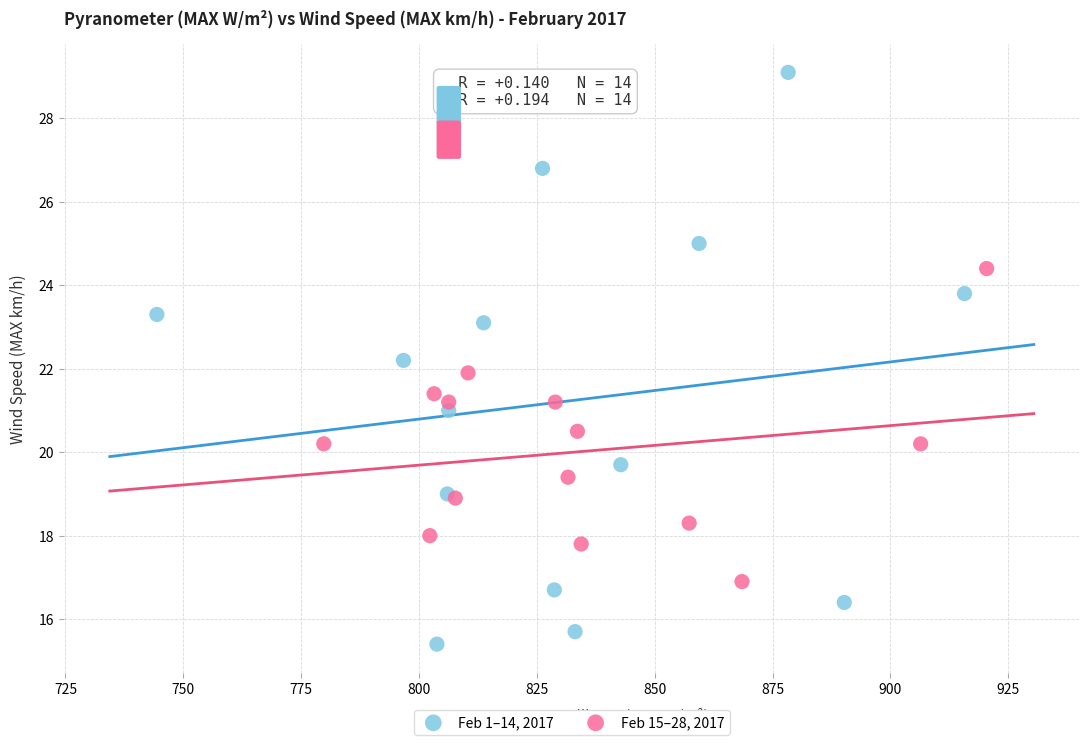

What are all the series names shown in the legend?

Feb 1–14, 2017, Feb 15–28, 2017